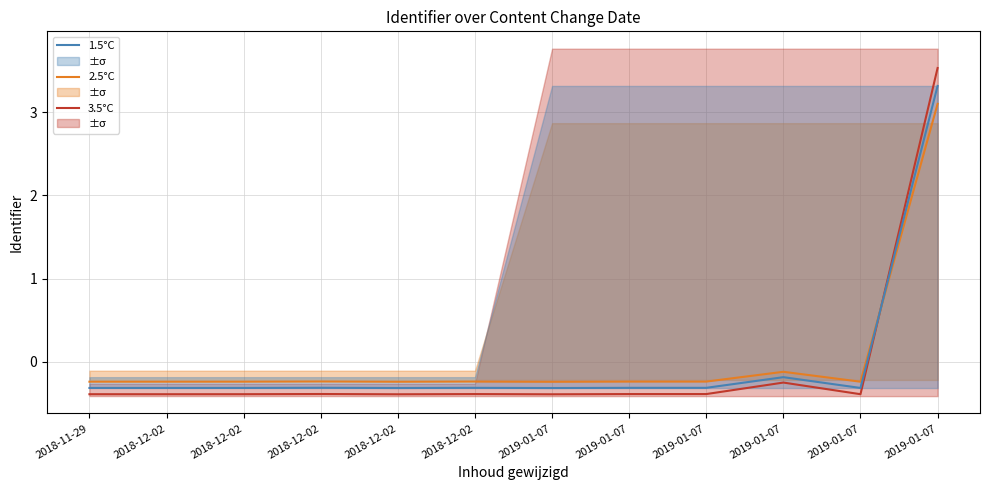

After their last crossing, which series has the higher values: 2.5°C or 1.5°C?

1.5°C